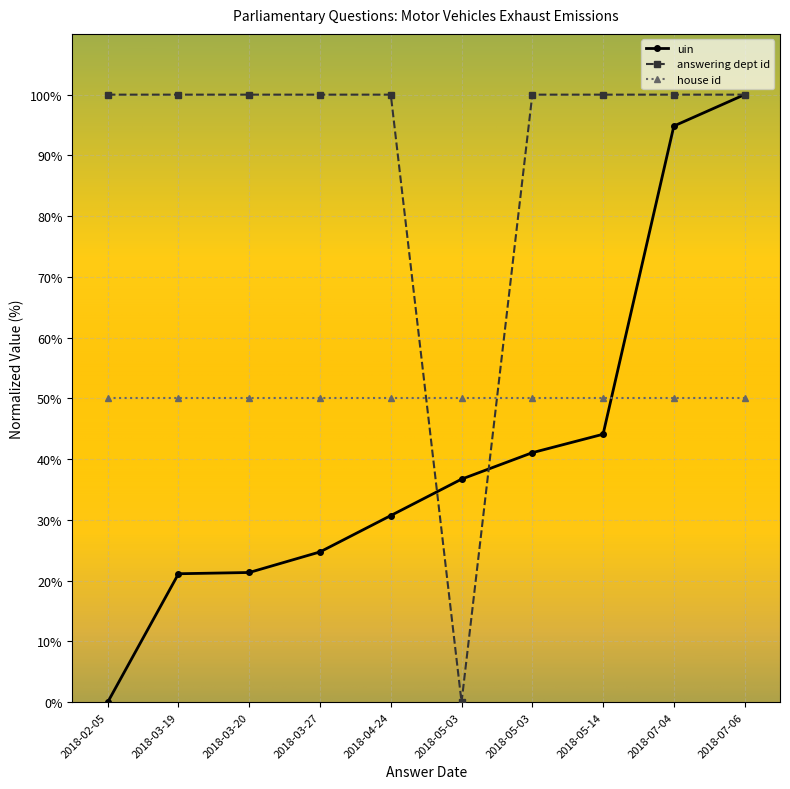

Where is the first local minimum for answering dept id?

2018-05-03